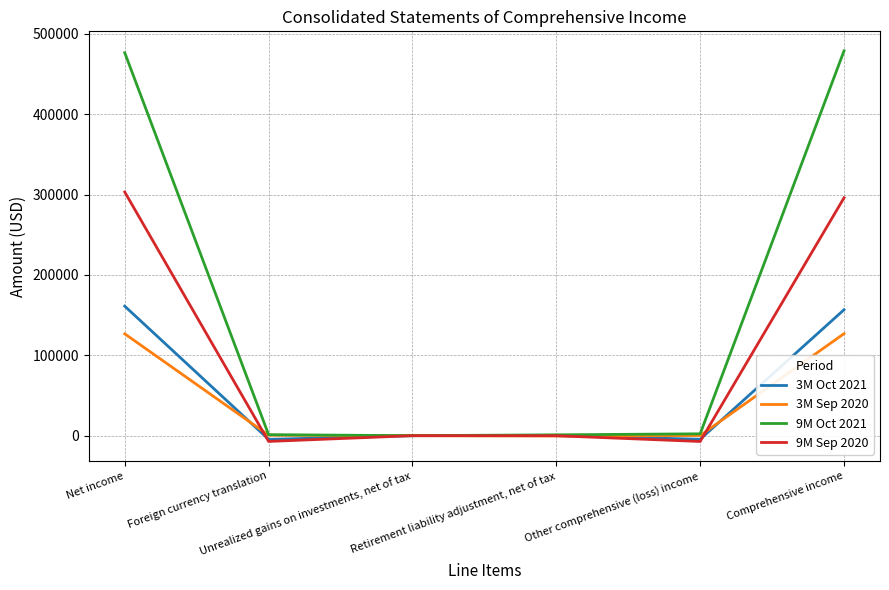

Between Net income and Foreign currency translation, which series saw the biggest shift?

9M Oct 2021